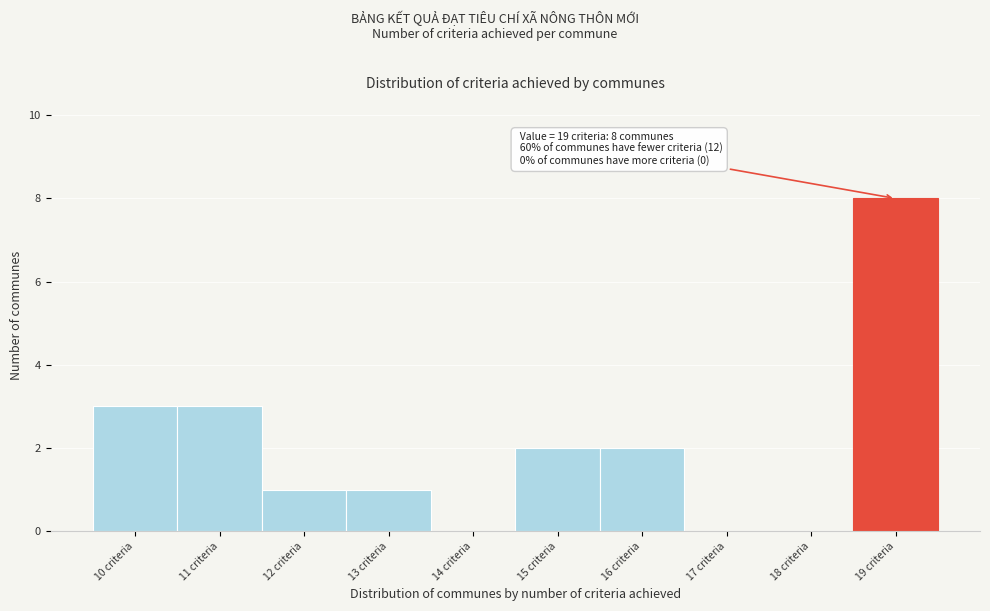

Over which range of the x-axis is the bar tallest?

18.5 to 19.5